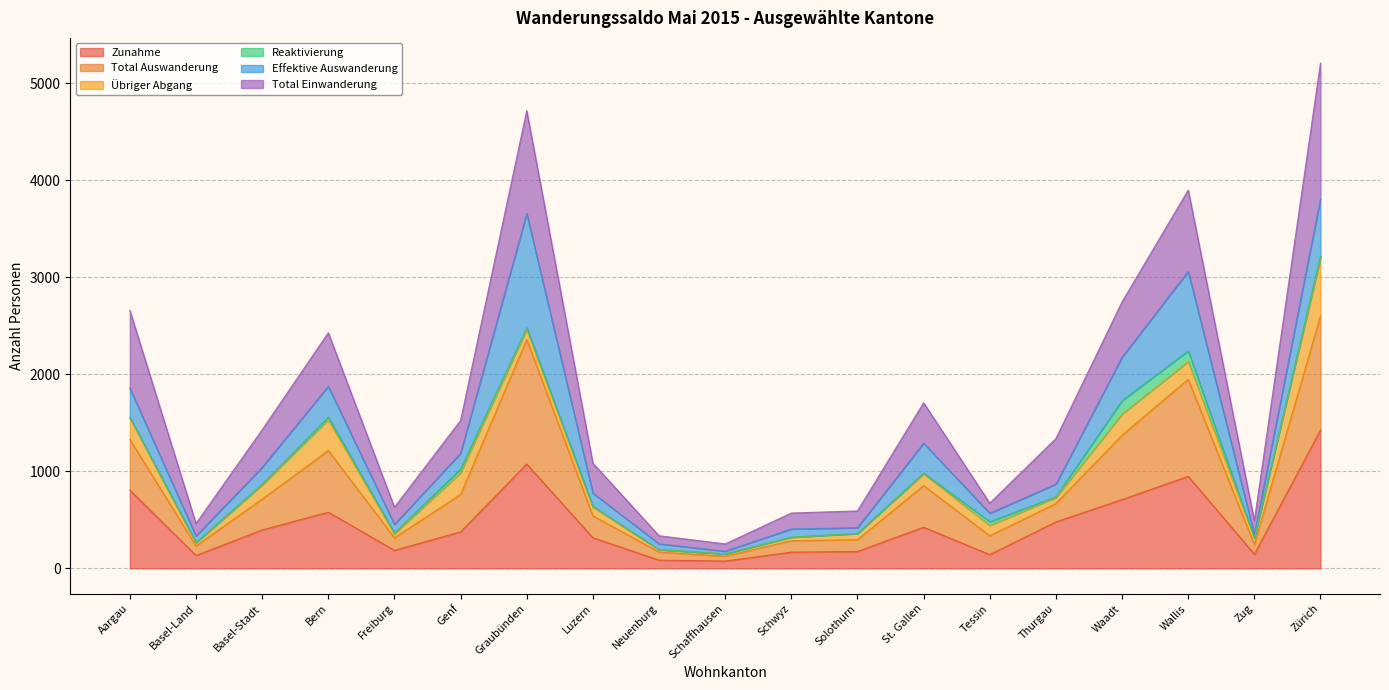

The Zunahme series shows 806 at Aargau. True or false?

True